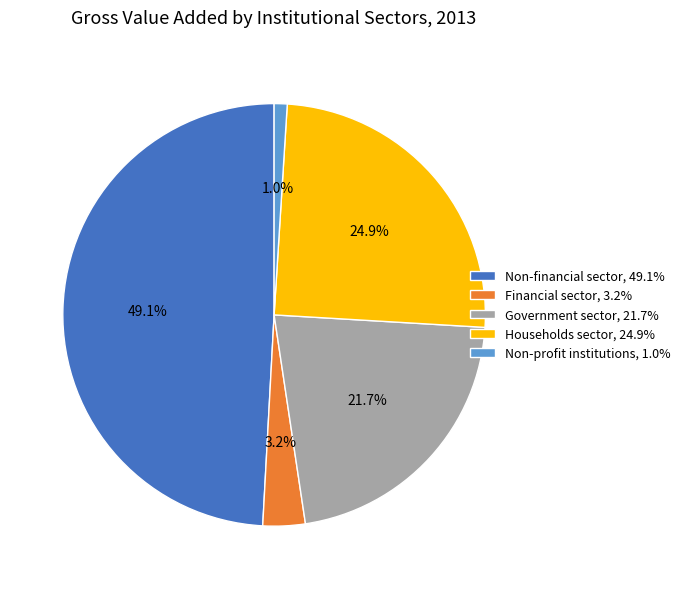

True or false: Non-financial sector accounts for 42% of the total.

False